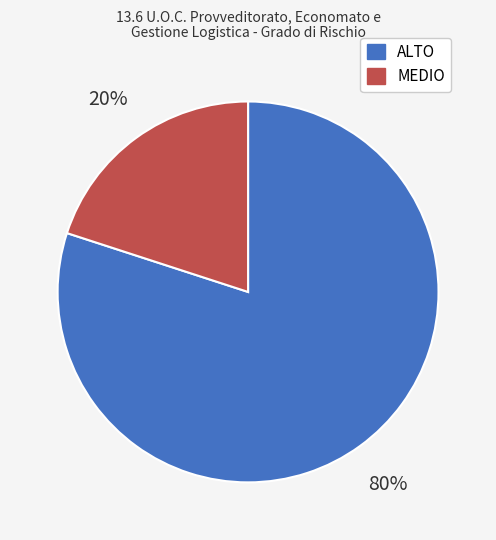

Between MEDIO and ALTO, which is larger?

ALTO